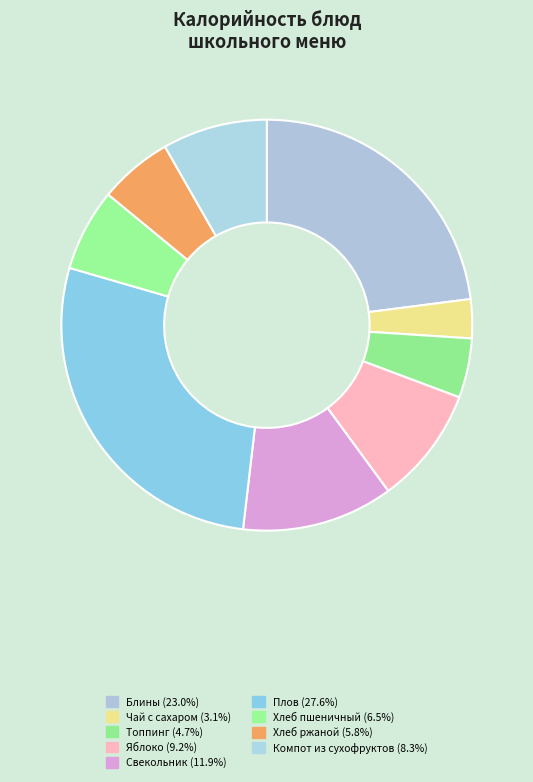

Does Чай с сахаром account for over 50% of the chart?

No